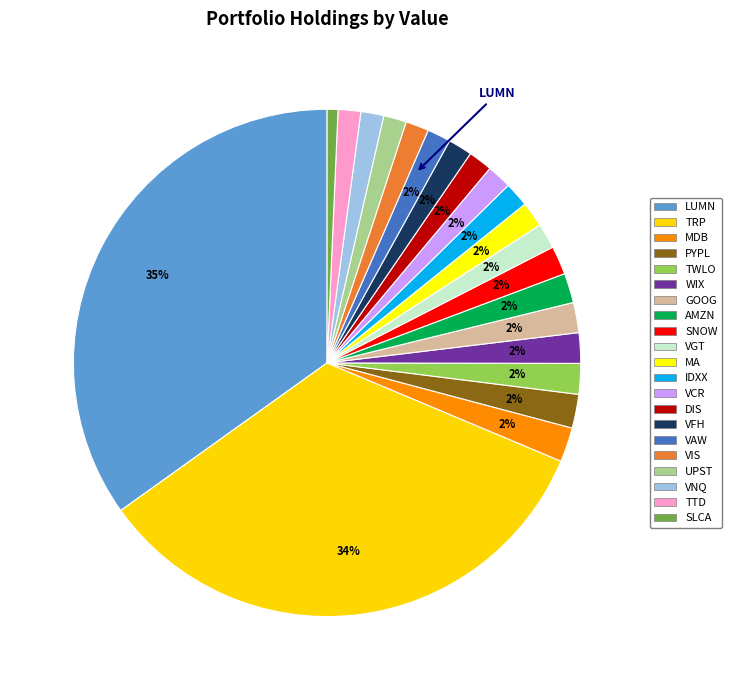

What is the change in value from GOOG to VGT?

-43000